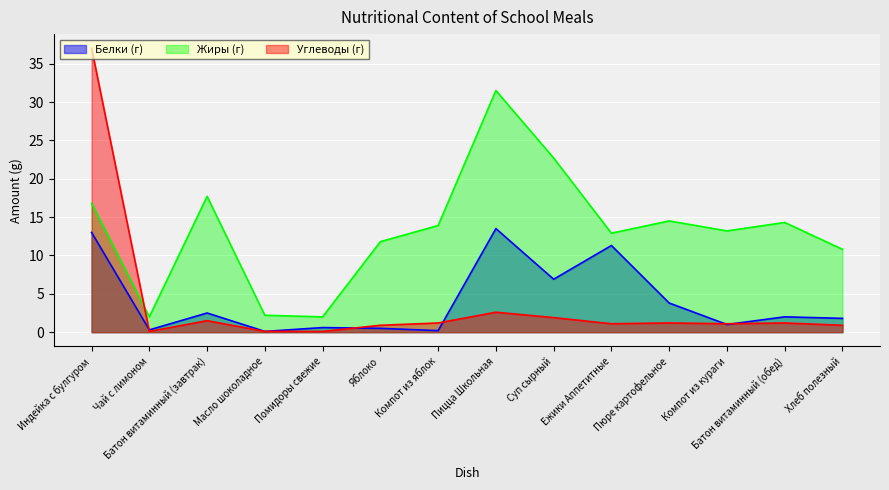

How many series are shown in this chart?

3